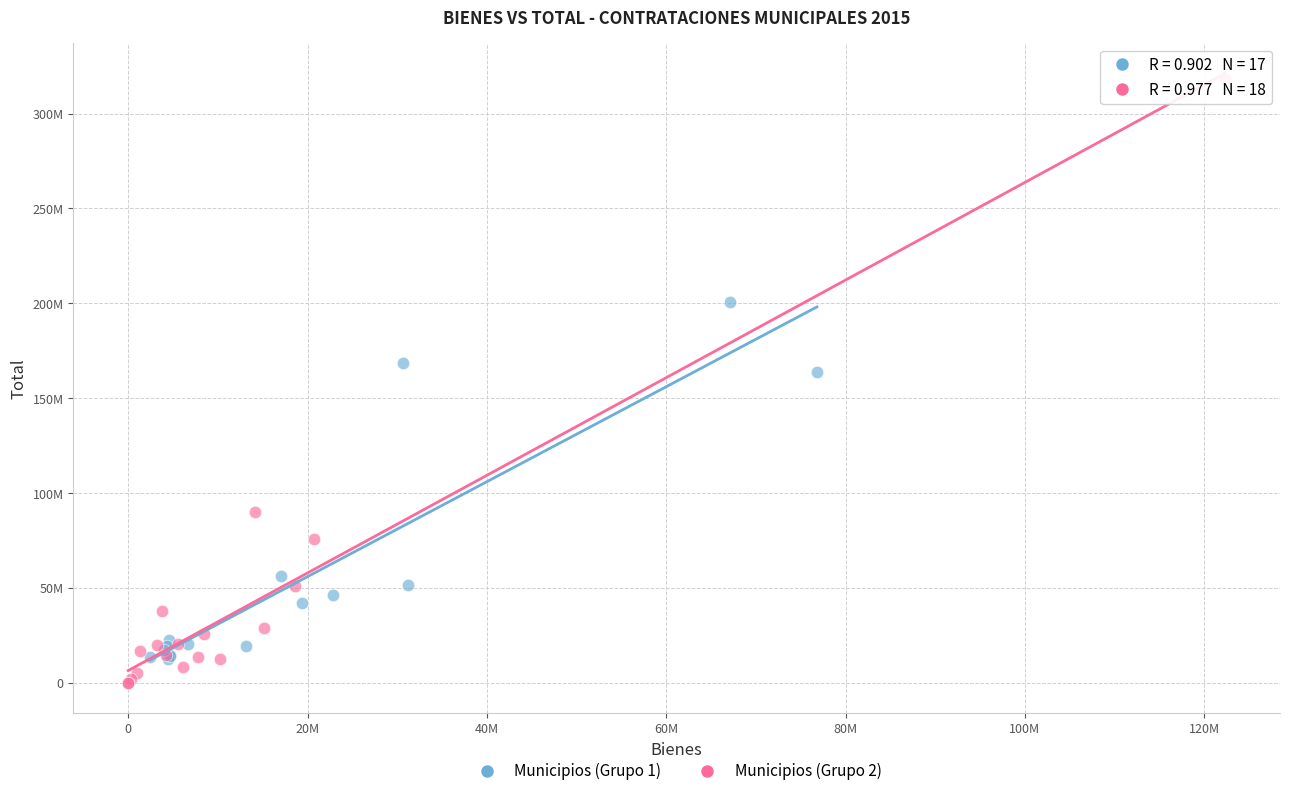

Which series has the widest spread of Y values?

Municipios (Grupo 2)